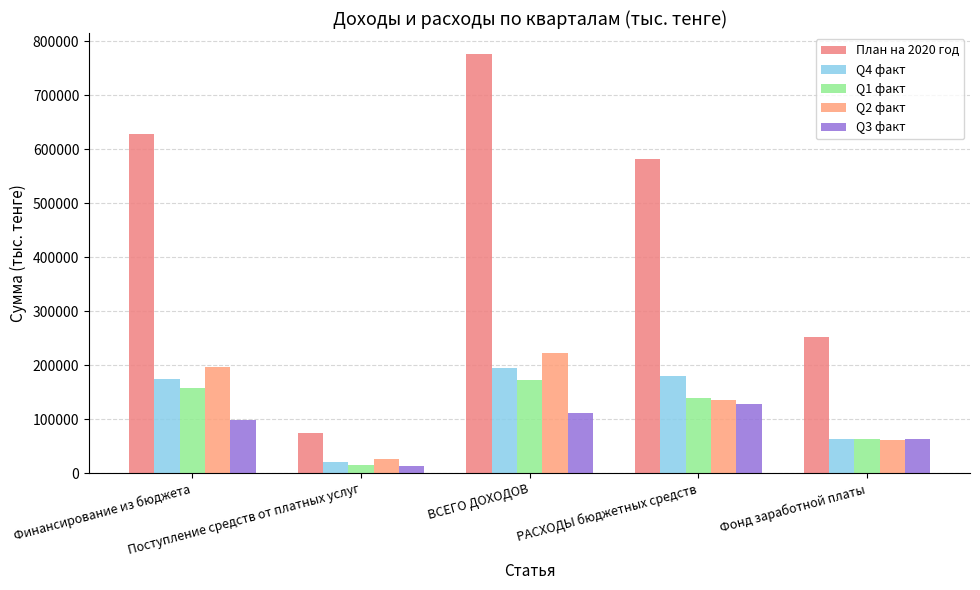

Reading left to right, extract all data points from this chart.

План на 2020 год: 628542.0	74276.0	776623.0	581925.8	252276.8
Q4 факт: 174542.0	20276.1	194818.1	179693.5	63459.4
Q1 факт: 157905.0	14819.2	172724.2	138687.8	63285.6
Q2 факт: 196966.0	26496.0	223462.0	134871.0	61522.7
Q3 факт: 99129.0	12684.7	111813.7	128673.5	64009.1